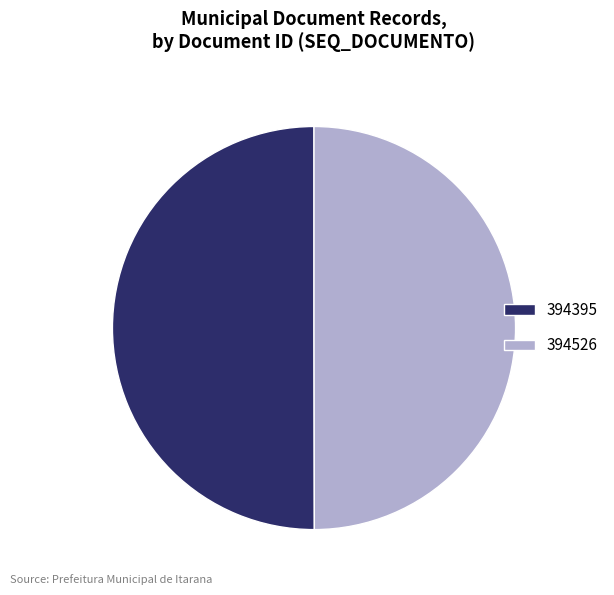

How many segments does this pie chart have?

2